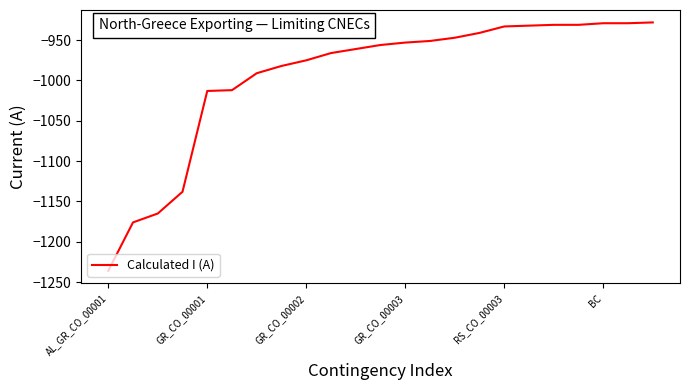

What is the maximum value shown in the chart?

-928